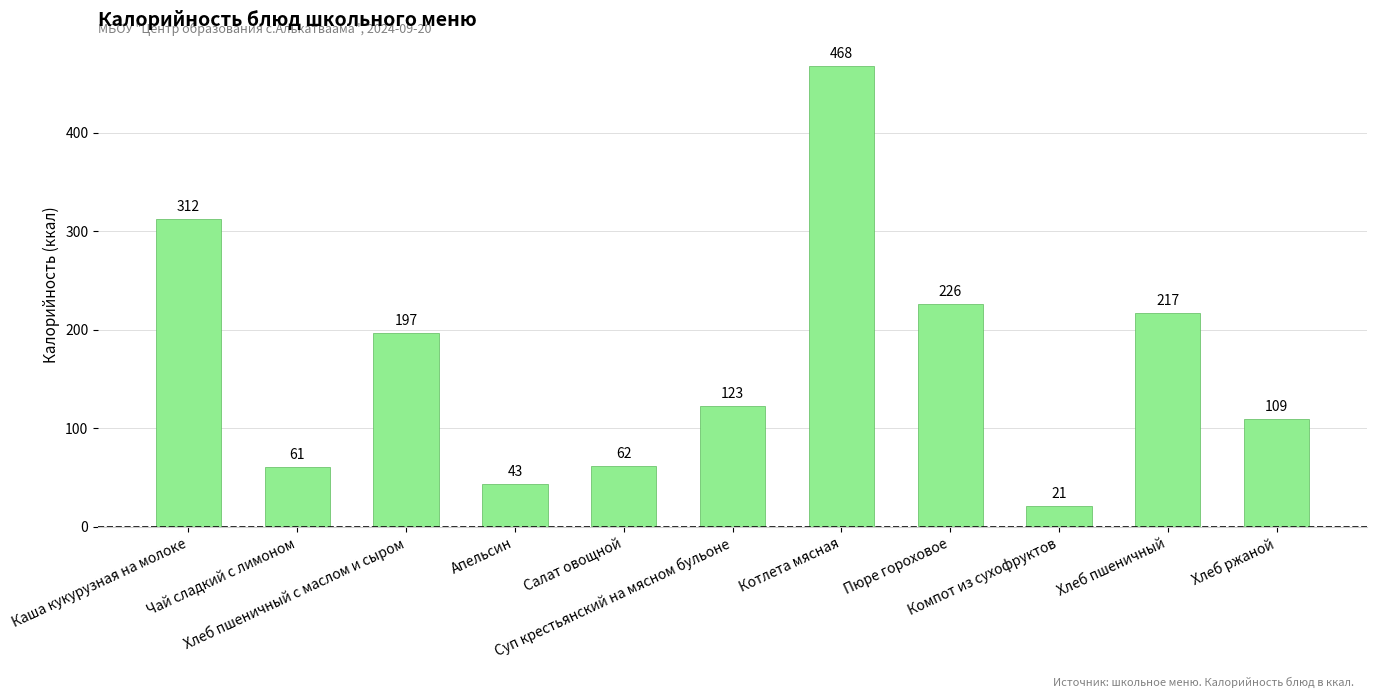

What is the difference between the maximum and second lowest values?

425